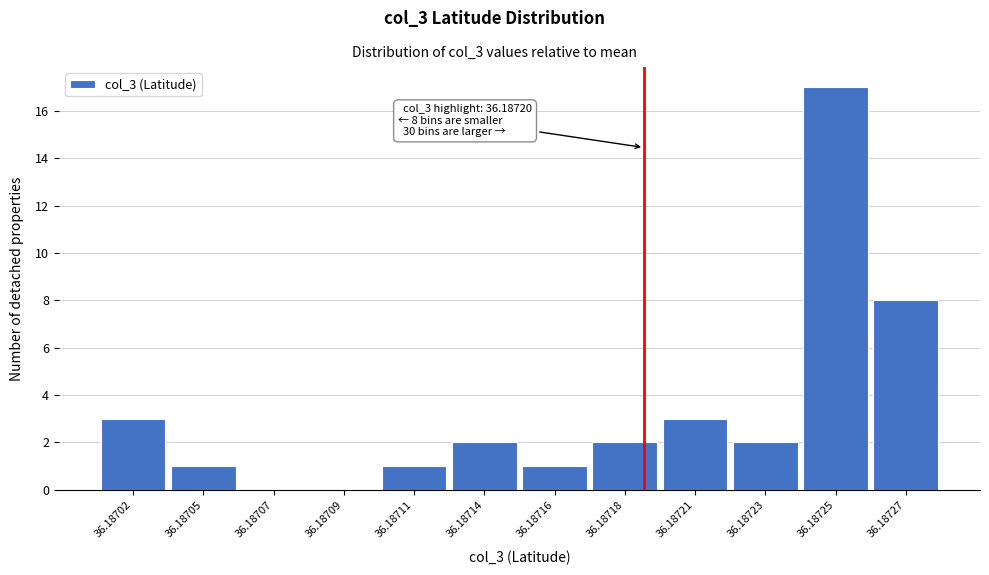

Reading right to left, list all the values displayed in this chart.

36.18727=8	36.18725=17	36.18723=2	36.18721=3	36.18718=2	36.18716=1	36.18714=2	36.18711=1	36.18709=0	36.18707=0	36.18705=1	36.18702=3